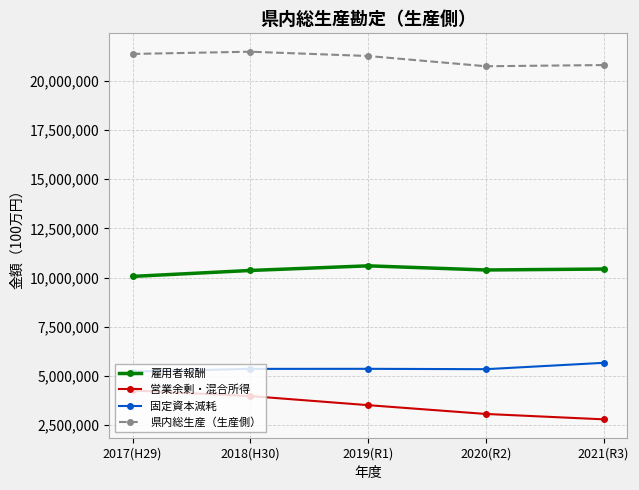

True or false: 県内総生産（生産側） has a value of 34809953 at 2018(H30).

False